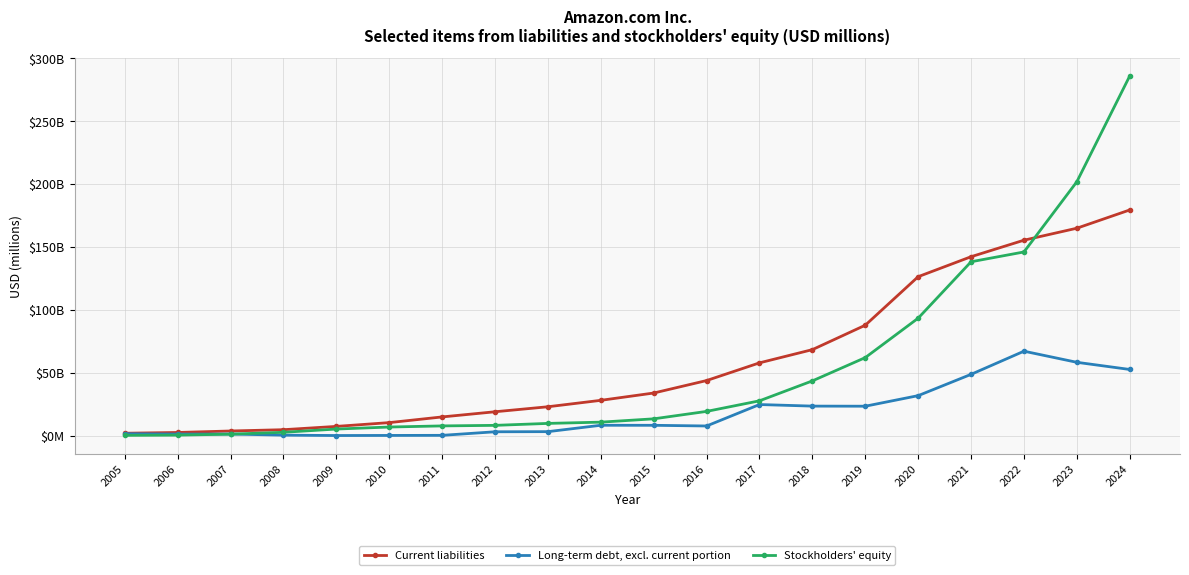

What are all the series names shown in the legend?

Current liabilities, Long-term debt, excl. current portion, Stockholders' equity